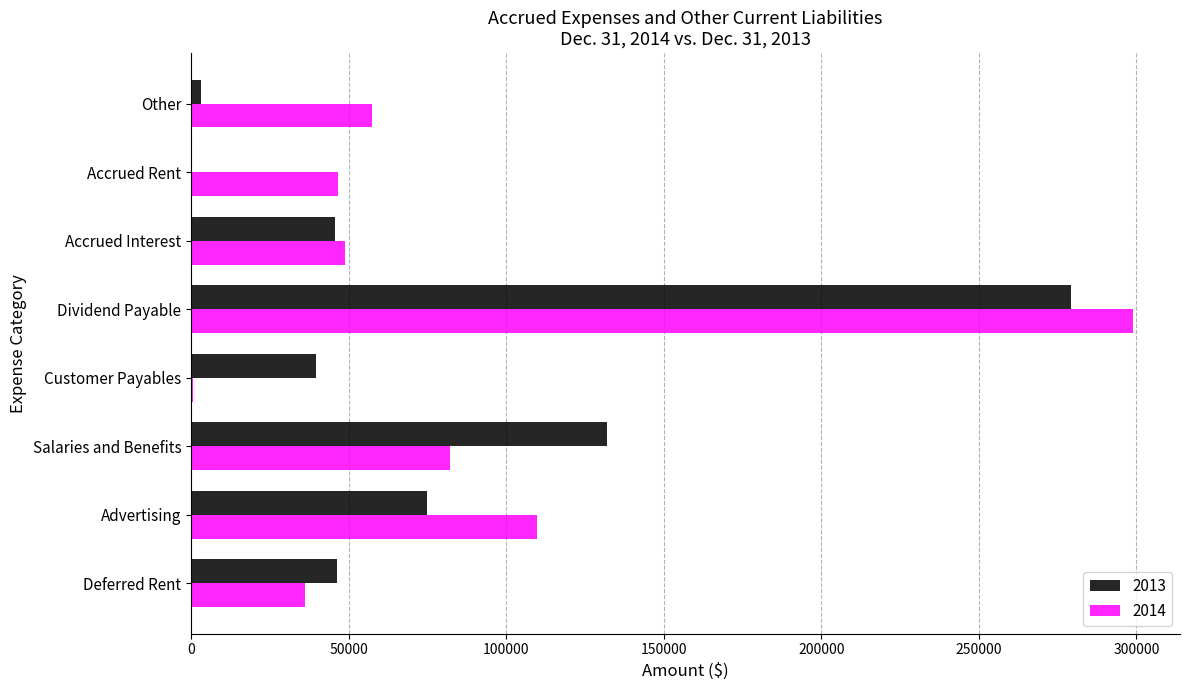

Which category has the highest value in the 2013 series?

Dividend Payable